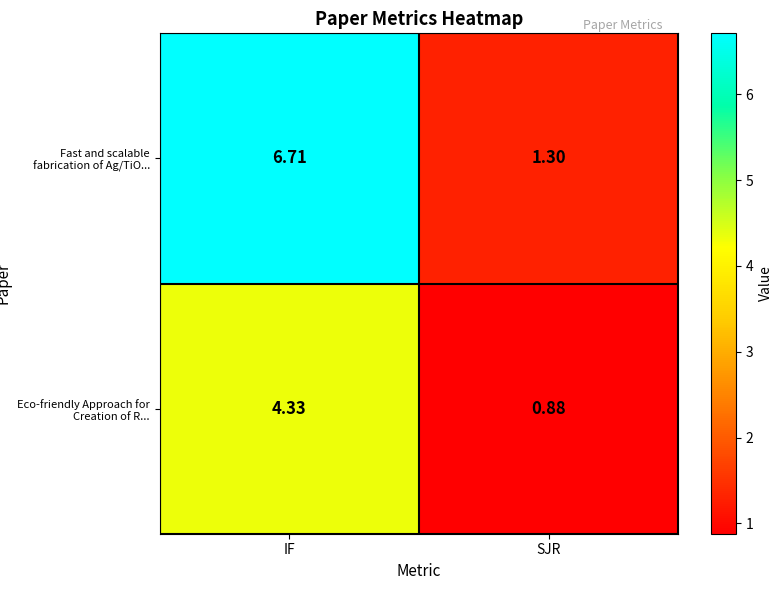

Which series has the widest spread of values?

Fast and scalable fabrication of Ag/TiO...